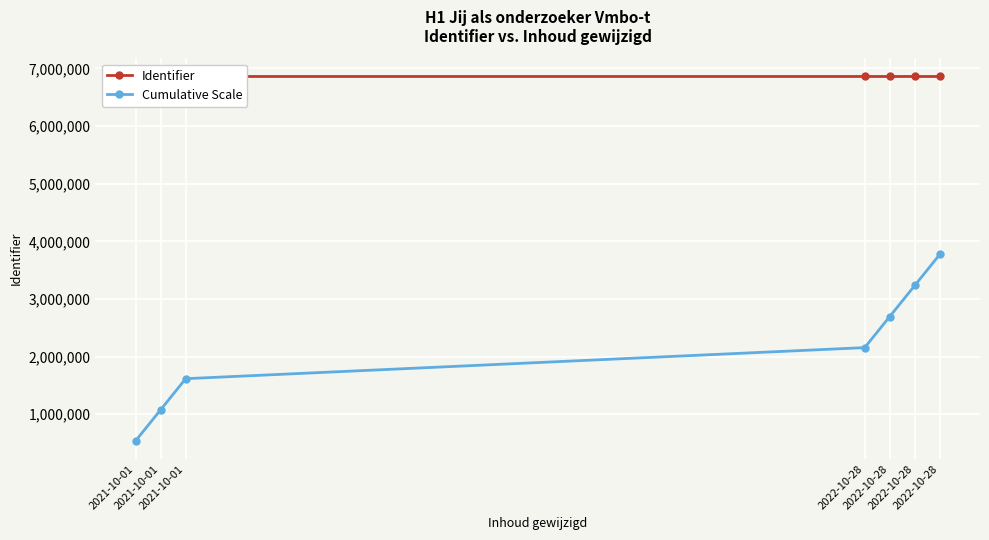

True or false: Cumulative Scale and Identifier cross at least once.

False